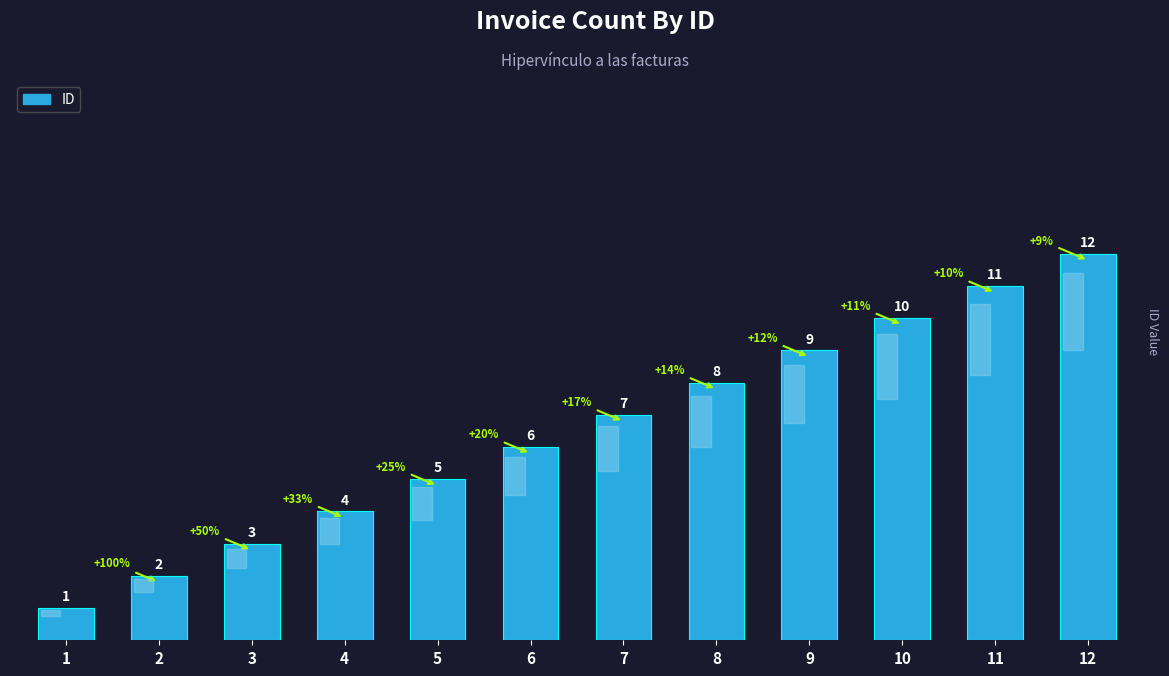

Where is the data nearest to the value 6?

6